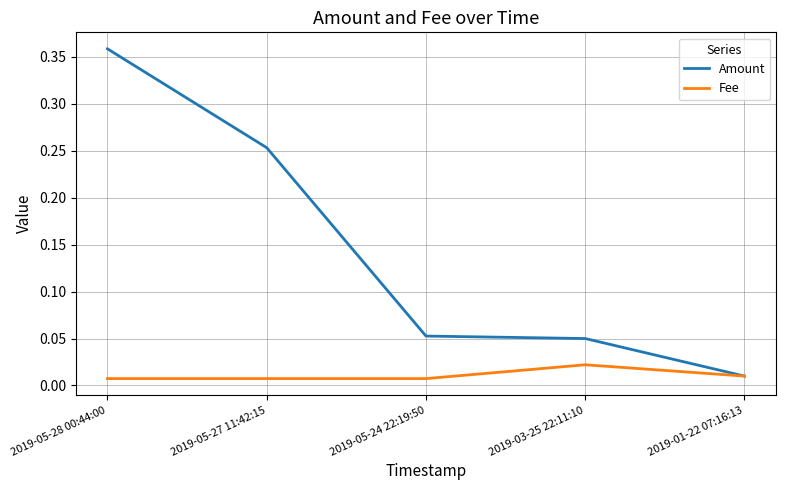

Rank the series at 2019-05-27 11:42:15 from lowest to highest value.

Fee, Amount